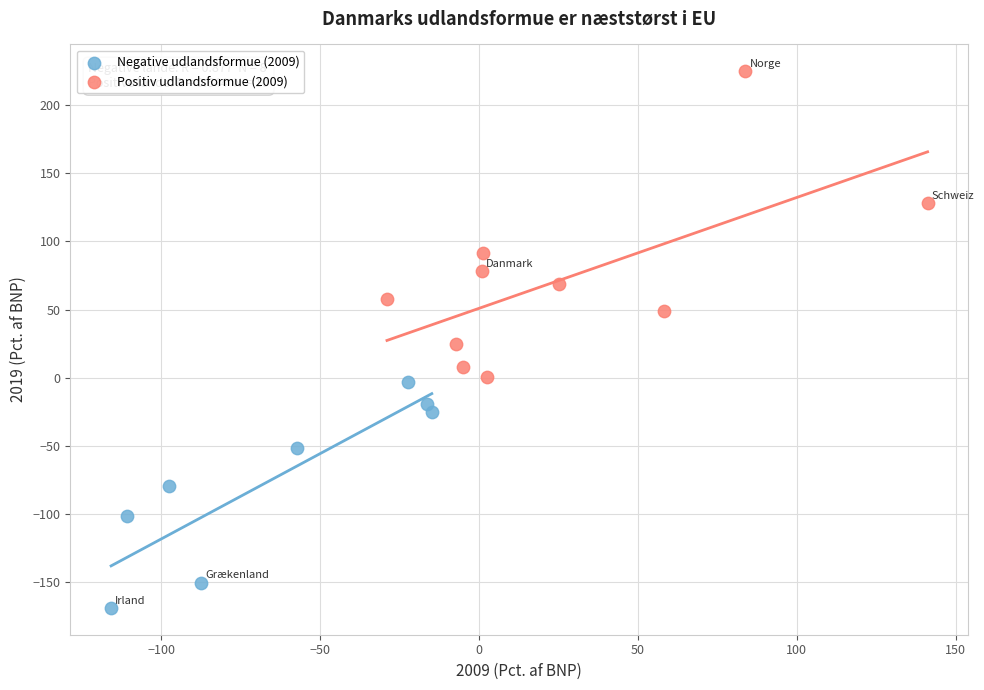

Which series reaches the maximum Y coordinate?

Positiv udlandsformue (2009)